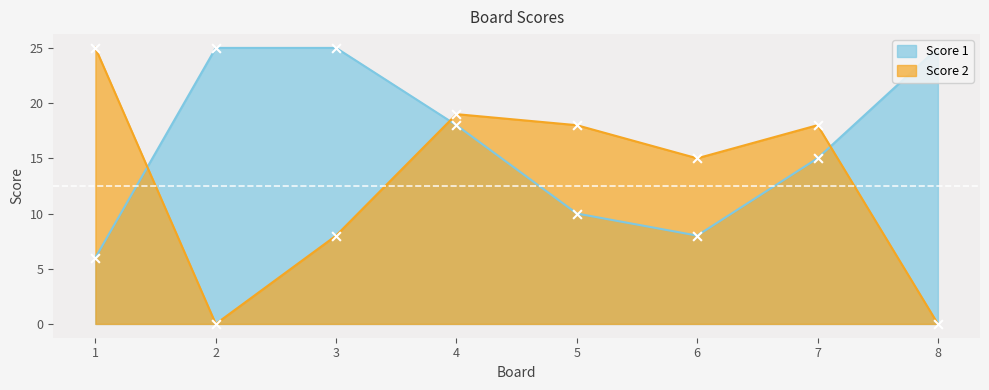

At how many categories does at least one series exceed 15?

7